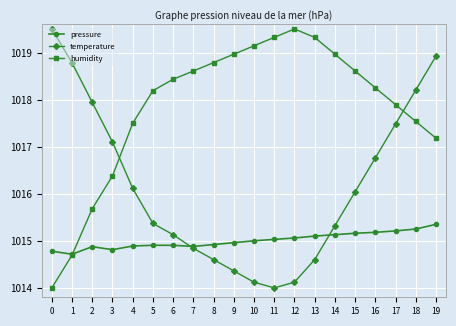

Rank the series at 12 from highest to lowest value.

humidity, pressure, temperature